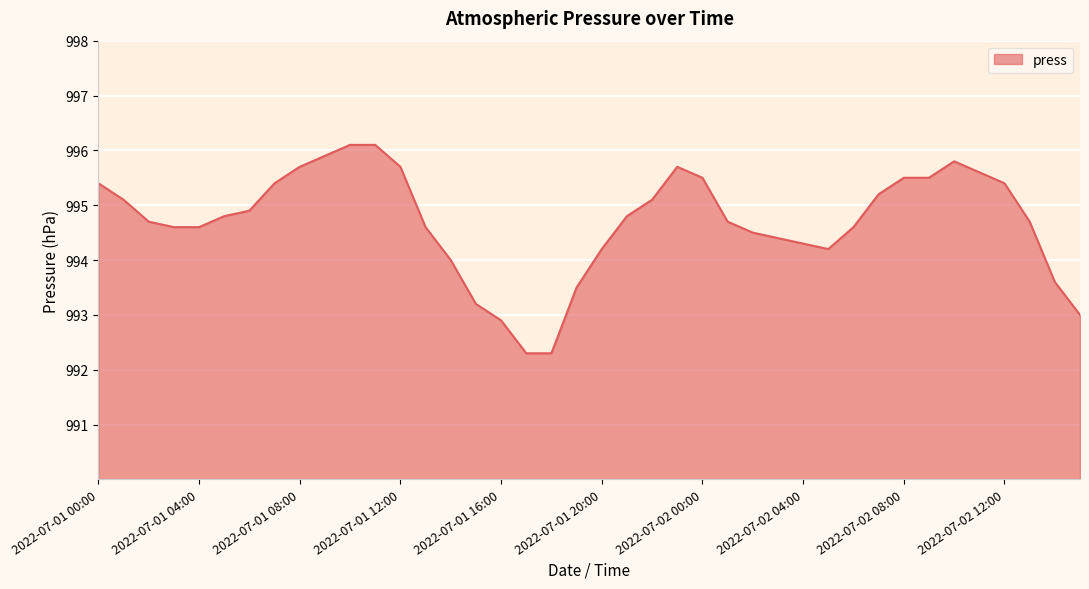

What is the difference between the maximum and minimum values?

3.8